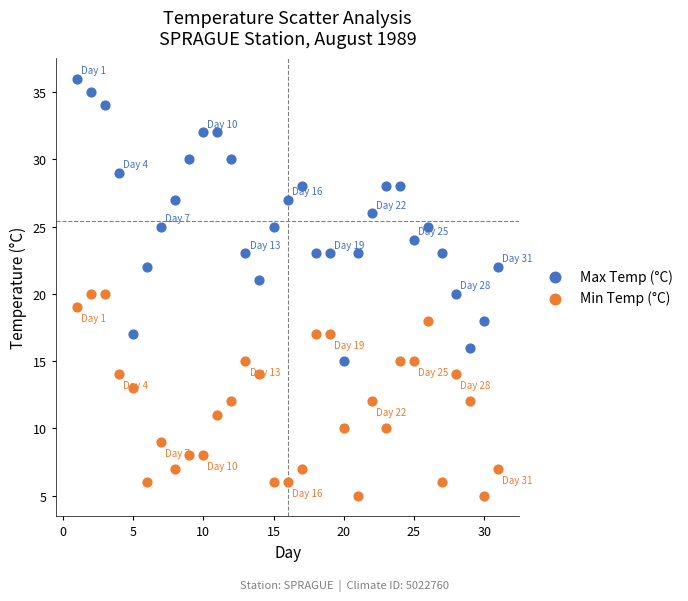

What are all the series names shown in the legend?

Max Temp (°C), Min Temp (°C)